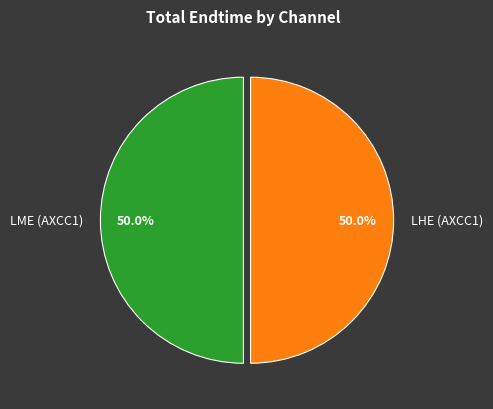

The LHE (AXCC1) slice represents 50% of the pie. True or false?

True